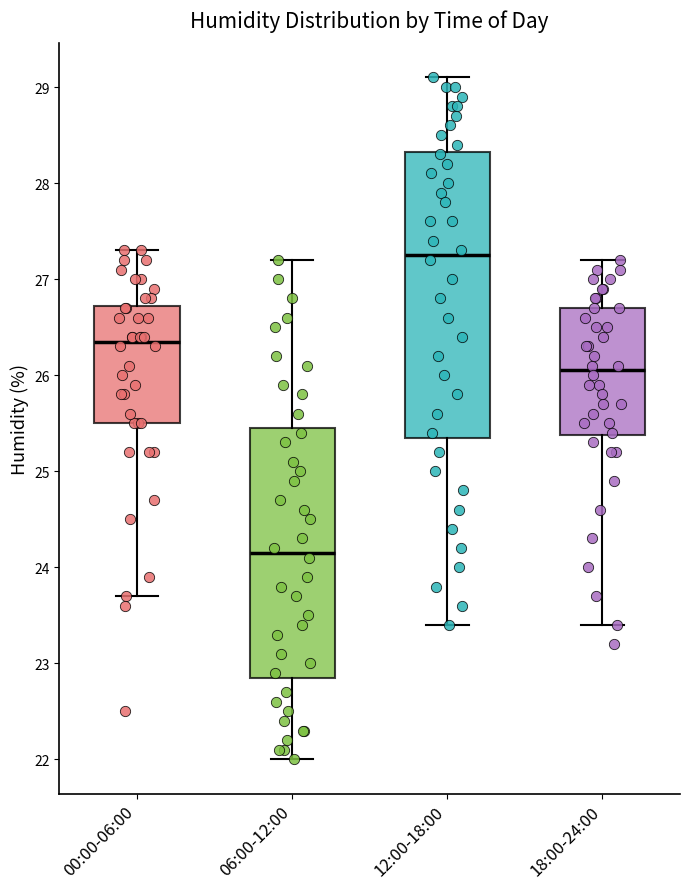

Reading left to right, transcribe this box plot: for each box, give where its median line is, the range the box spans, and where its two whiskers end, as read against the y-axis. The values are not printed on the chart, so give them approximately, as read against the axis.

00:00-06:00: median 26.4, box 25.5 to 26.7, whiskers 23.7 to 27.3
06:00-12:00: median 24.2, box 22.9 to 25.5, whiskers 22.0 to 27.2
12:00-18:00: median 27.3, box 25.4 to 28.3, whiskers 23.4 to 29.1
18:00-24:00: median 26.1, box 25.4 to 26.7, whiskers 23.4 to 27.2